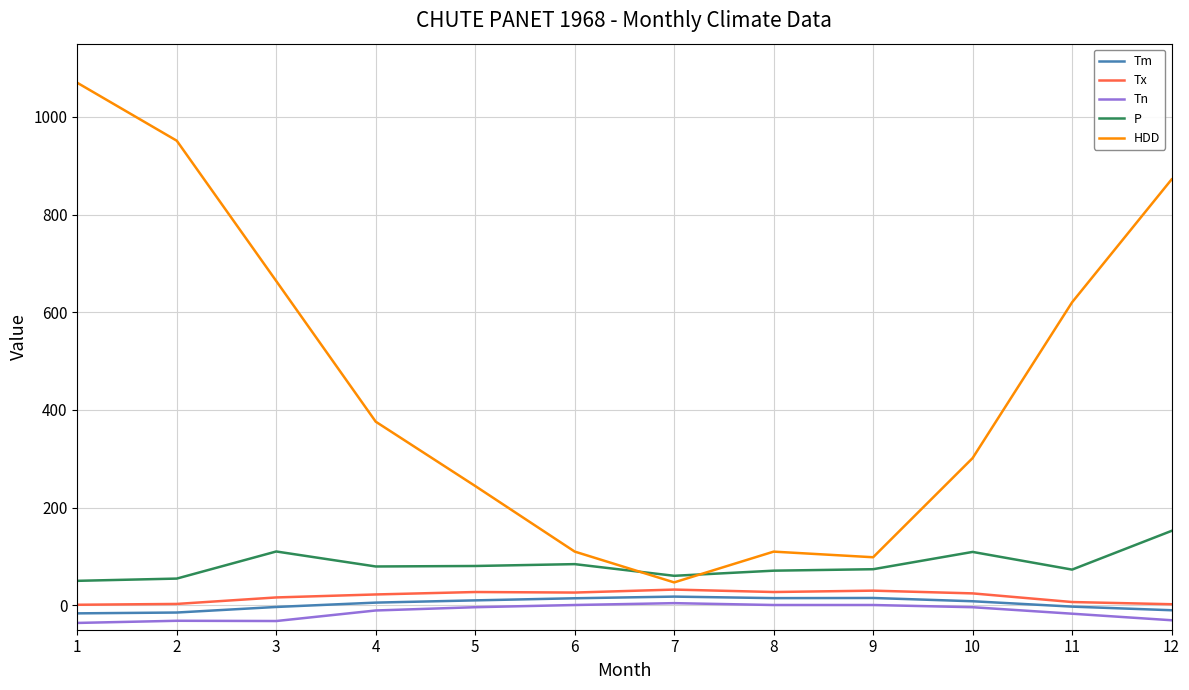

Between 1 and 5, which series saw the biggest shift?

HDD